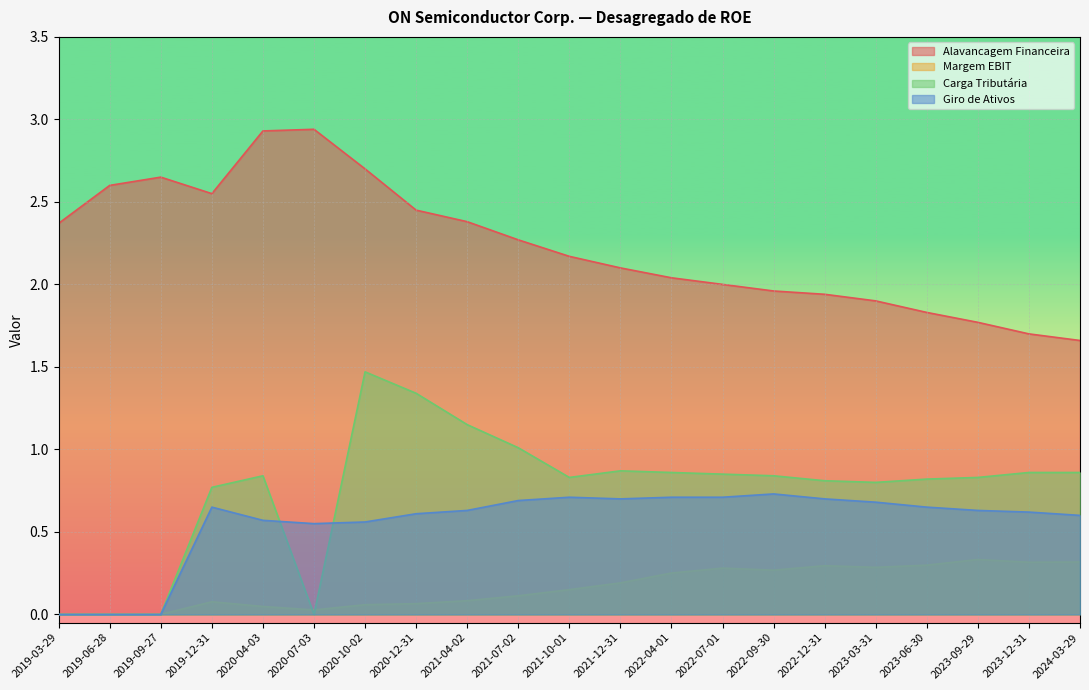

Is it true that Carga Tributária equals 1.4 at 2023-09-29?

False